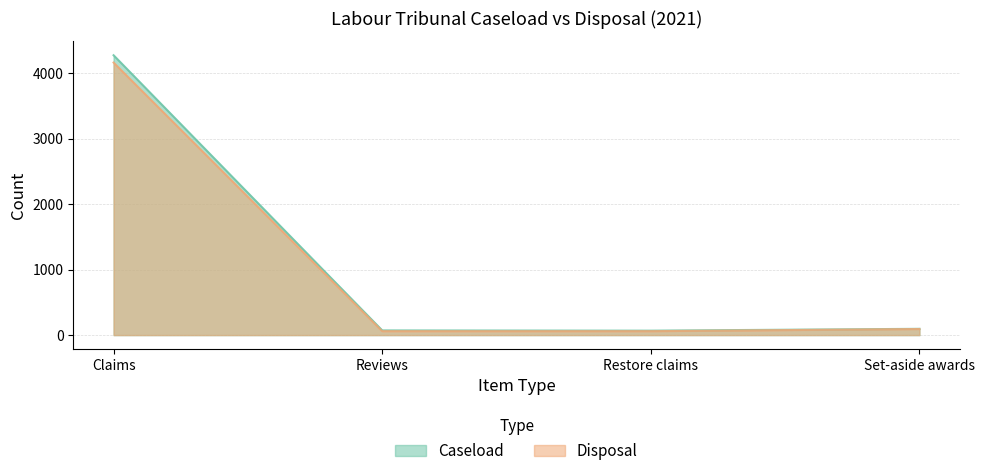

Where is Disposal nearest to the value 2113?

Set-aside awards